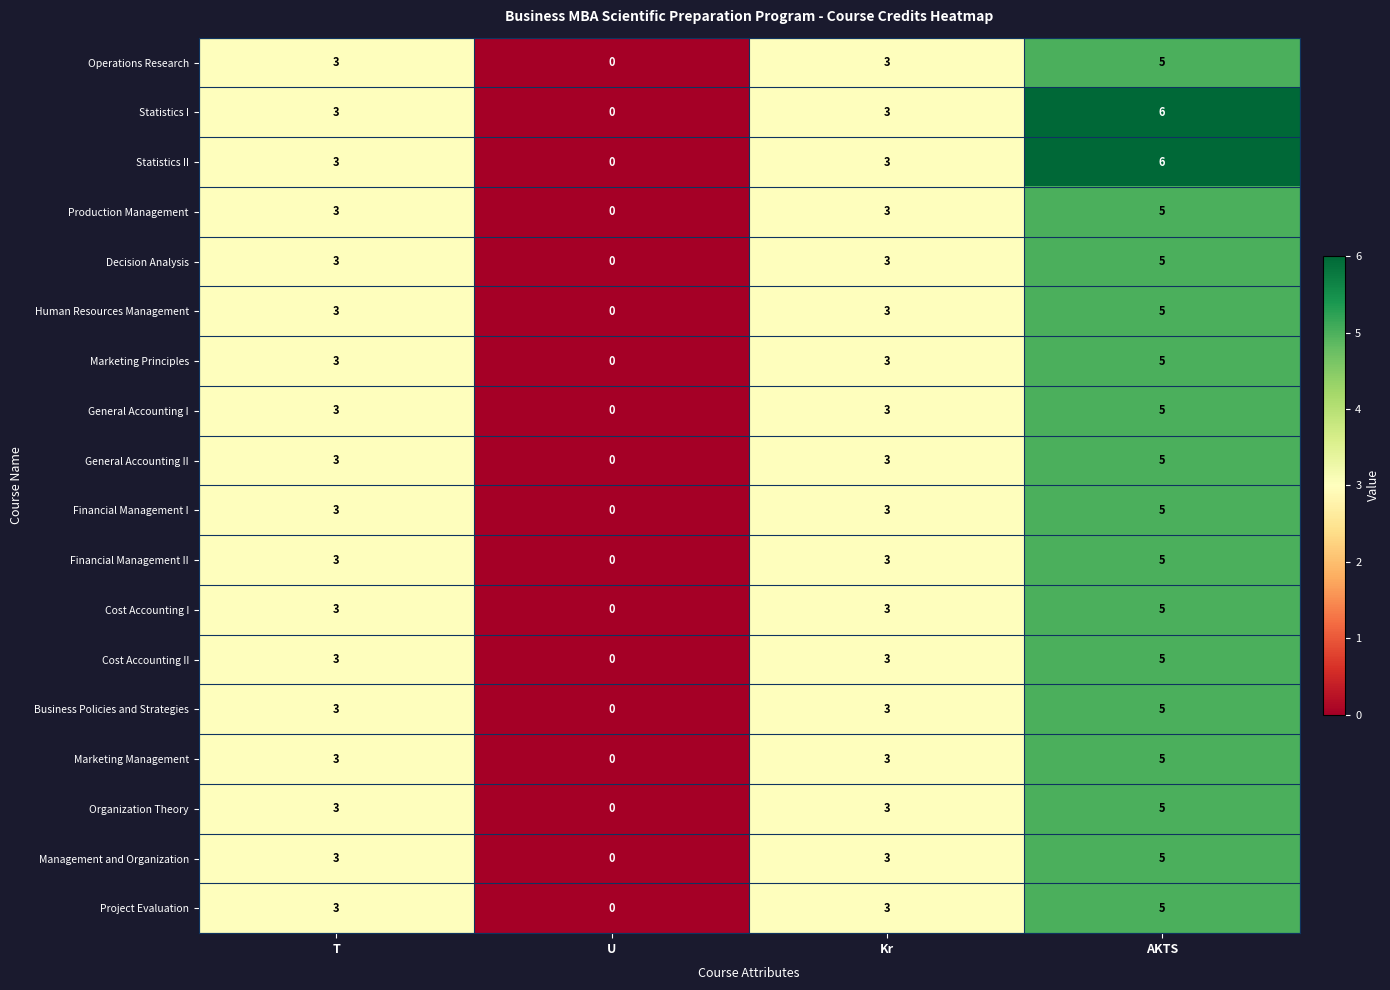

What is the difference between the maximum and minimum values in the Human Resources Management series?

5